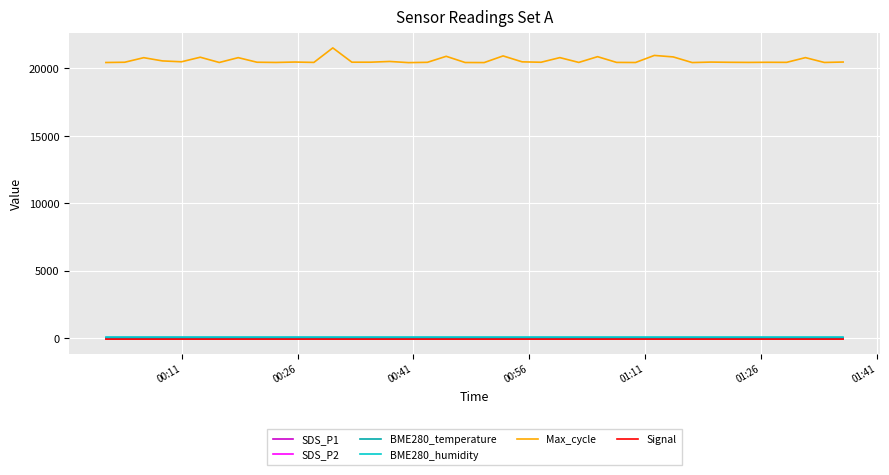

True or false: Max_cycle and BME280_humidity cross at least once.

False